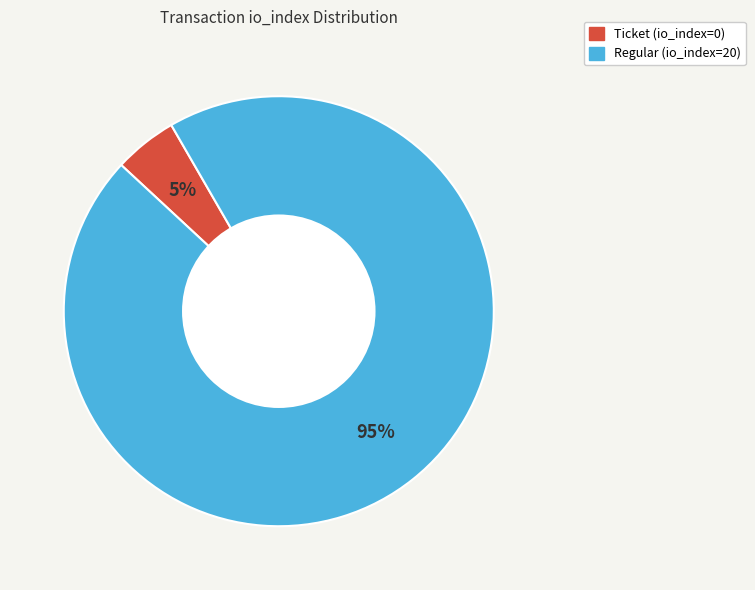

Do Ticket (io_index=0) and Regular (io_index=20) together represent more than half of the pie?

Yes